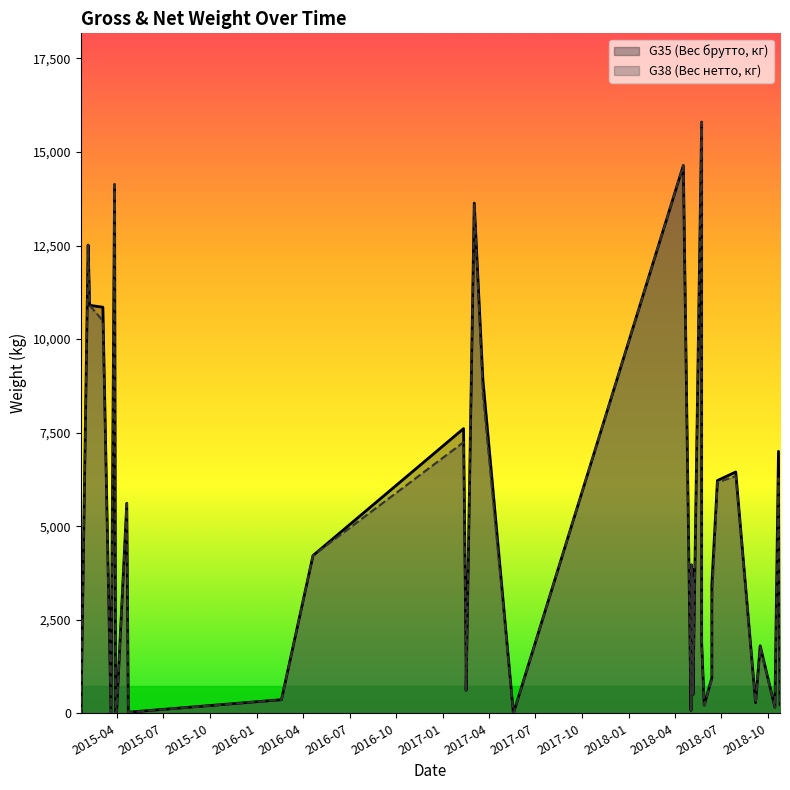

How many values in the G35 (Вес брутто, кг) series exceed 1803?

19